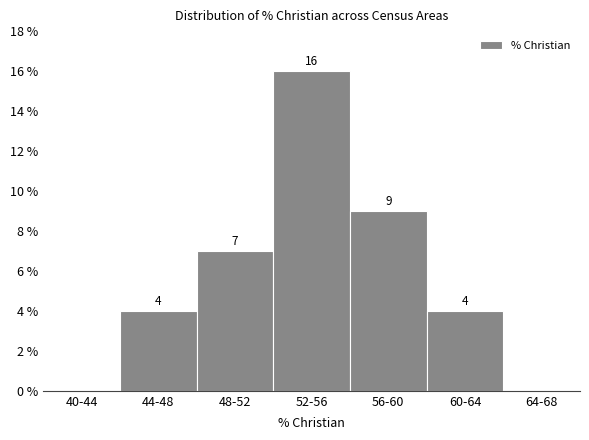

Reading left to right, extract all data points from this chart.

40-44=0	44-48=4	48-52=7	52-56=16	56-60=9	60-64=4	64-68=0